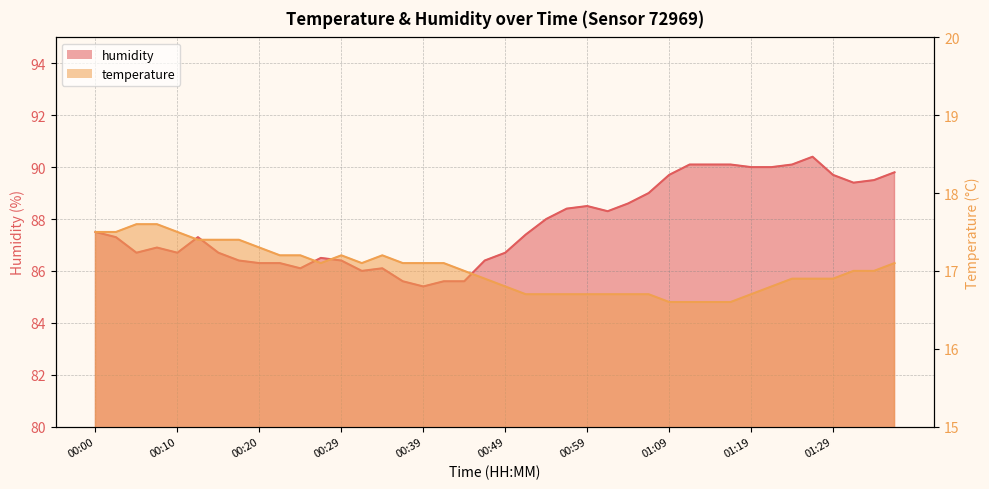

What is the label of the 29th point from the left?

01:09